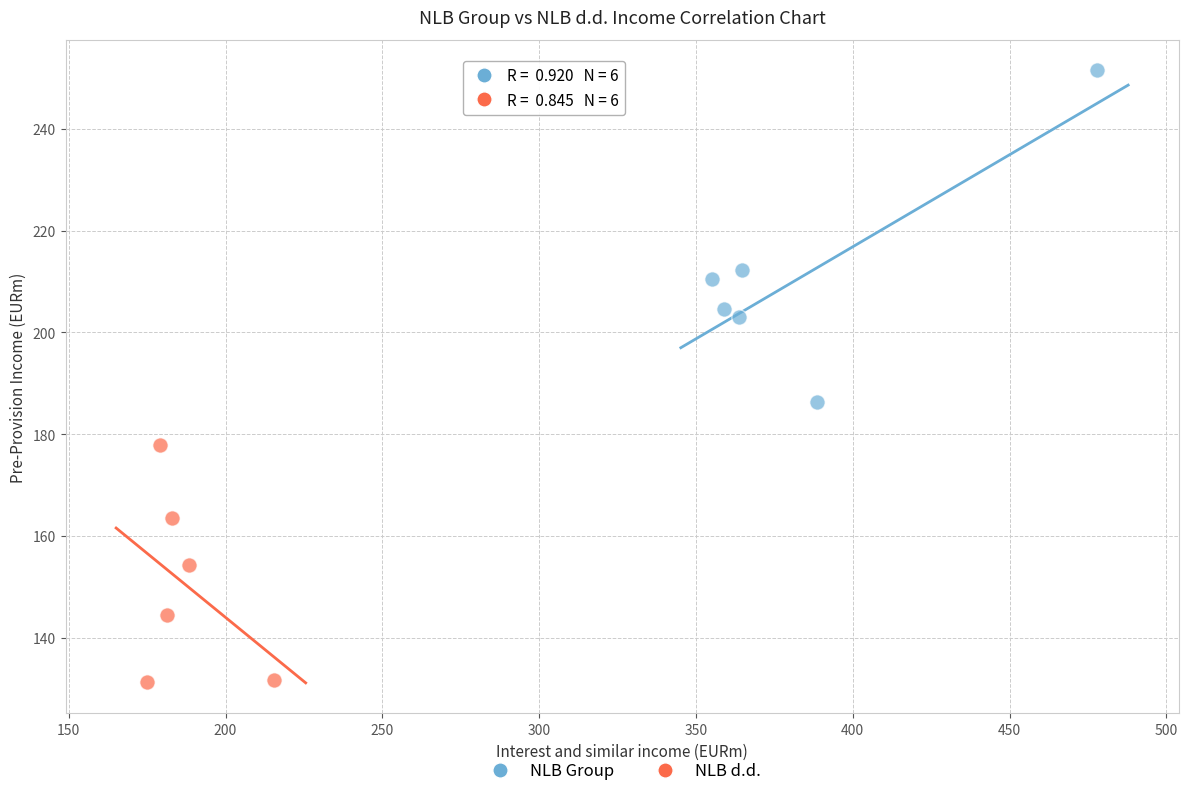

Which series contains the lowest Y value?

NLB d.d.